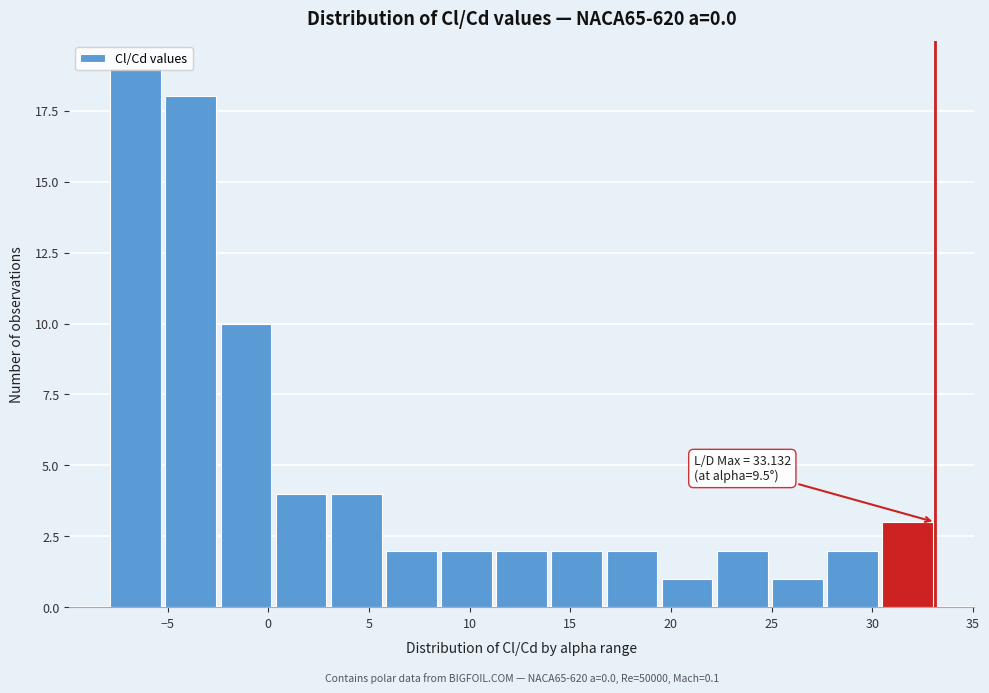

Over which range of the x-axis is the bar tallest?

-8.0 to -5.0